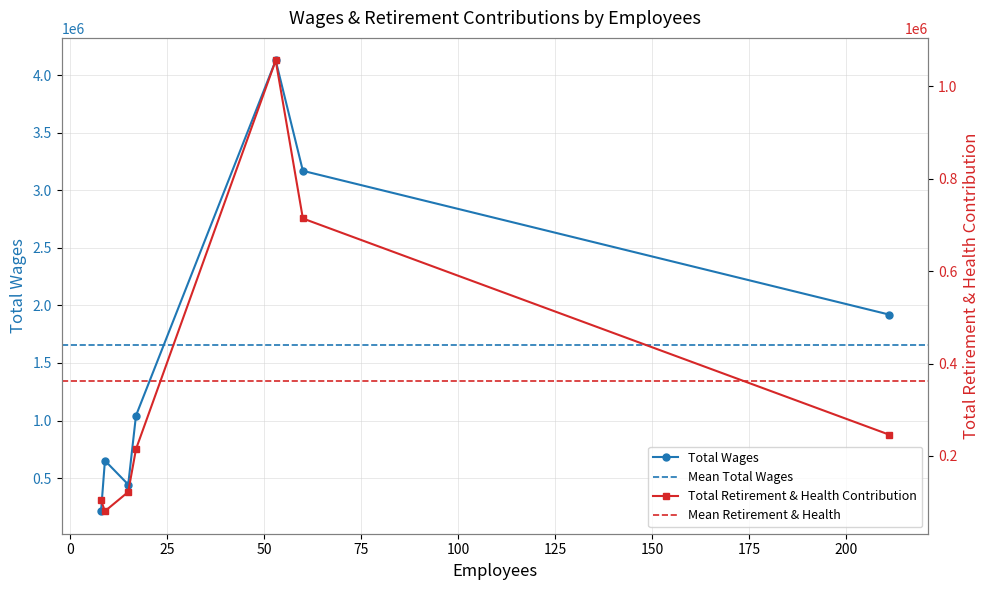

Reading left to right, list all the values displayed in this chart.

Total Wages: 212777	652029	444238	1042918	4128039	3169080	1920861
Total Retirement & Health Contribution: 103904	80329	122015	214601	1056313	714069	246175